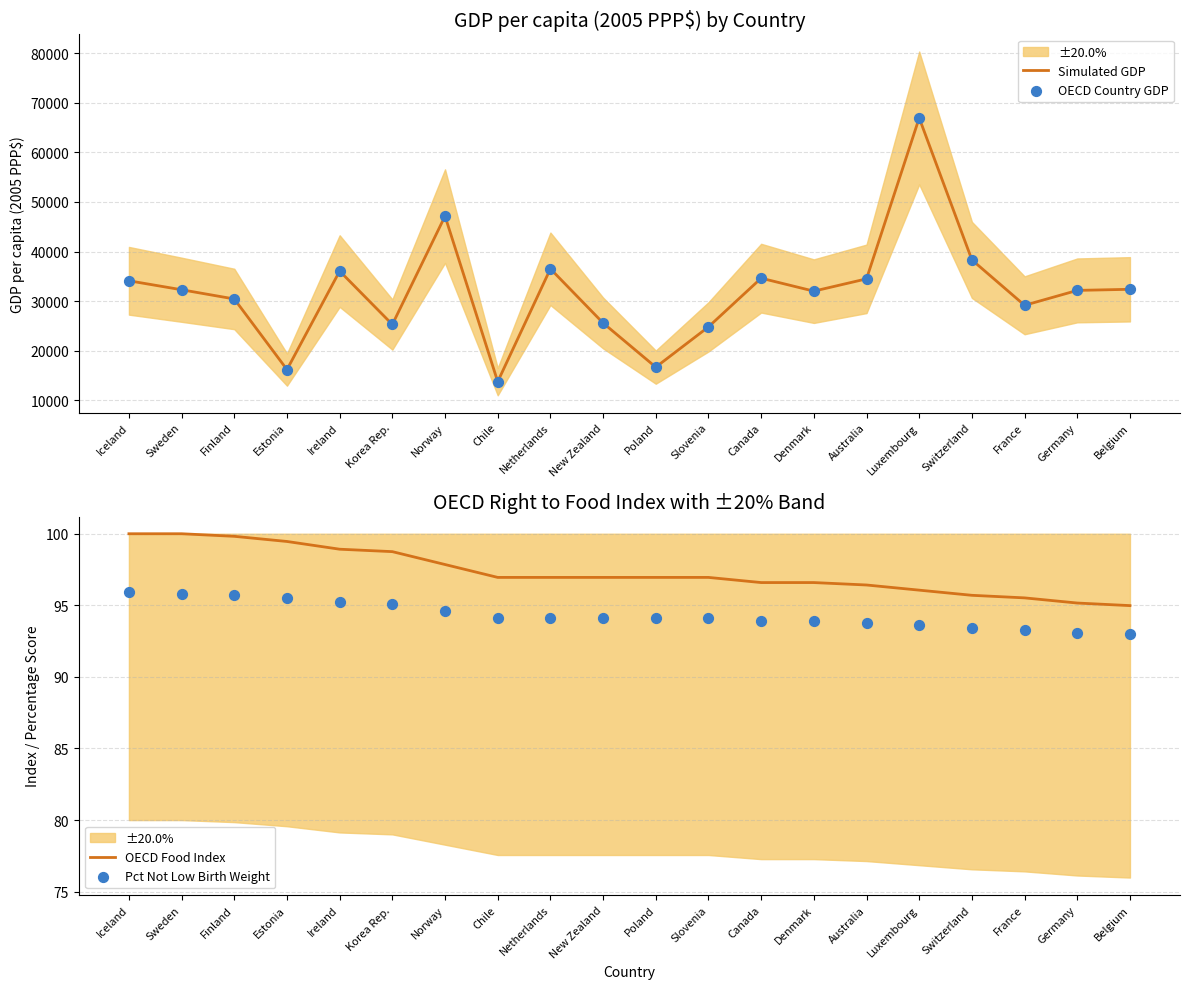

Which series has the largest total across all categories?

Simulated GDP